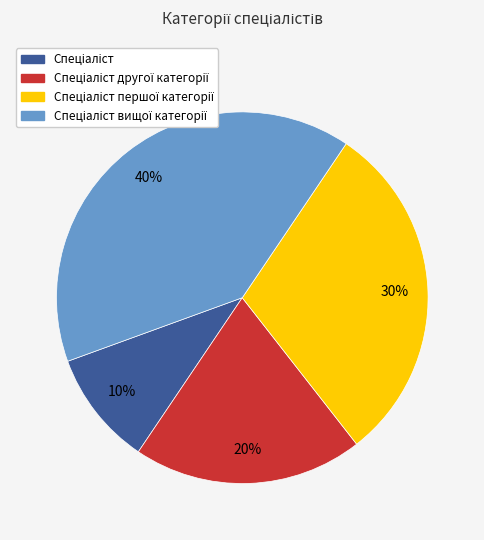

To the nearest percent, what is the average slice percentage?

25%